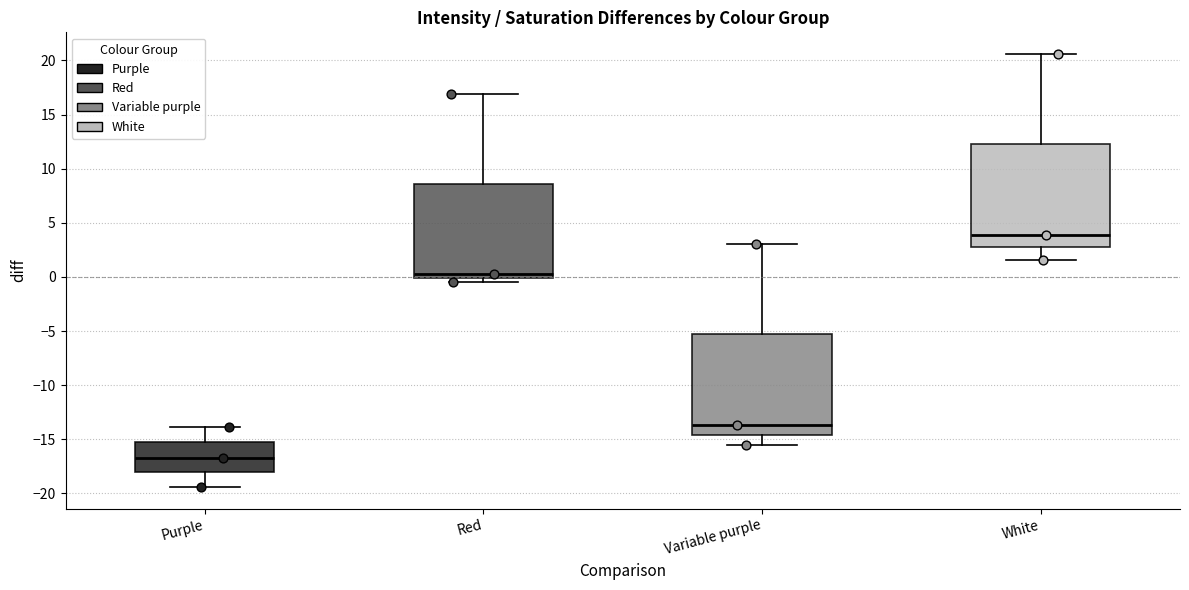

Reading left to right, read every box against the y-axis: the position of its median line, the range the box covers, and the ends of its whiskers. The values are not printed on the chart, so give them approximately, as read against the axis.

Purple: median -16.5, box -18.0 to -15.5, whiskers -19.5 to -14.0
Red: median 0.0 (just above the box's lower edge), box 0.0 to 8.5, whiskers -0.5 to 17.0
Variable purple: median -13.5, box -14.5 to -5.5, whiskers -15.5 to 3.0
White: median 4.0, box 2.5 to 12.5, whiskers 1.5 to 20.5